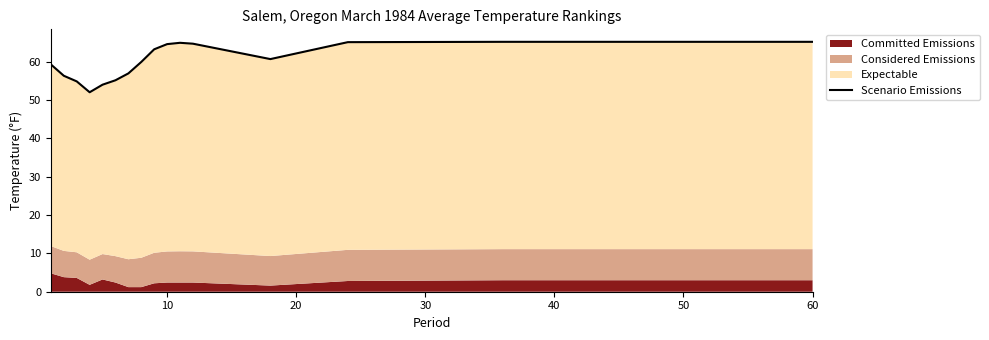

True or false: there are more than 1 points higher than both neighbors.

False